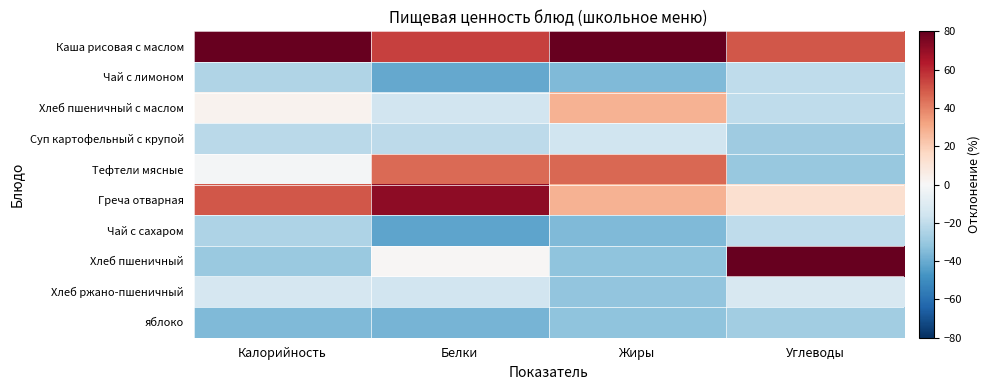

Between Белки and Жиры, which is larger?

Жиры